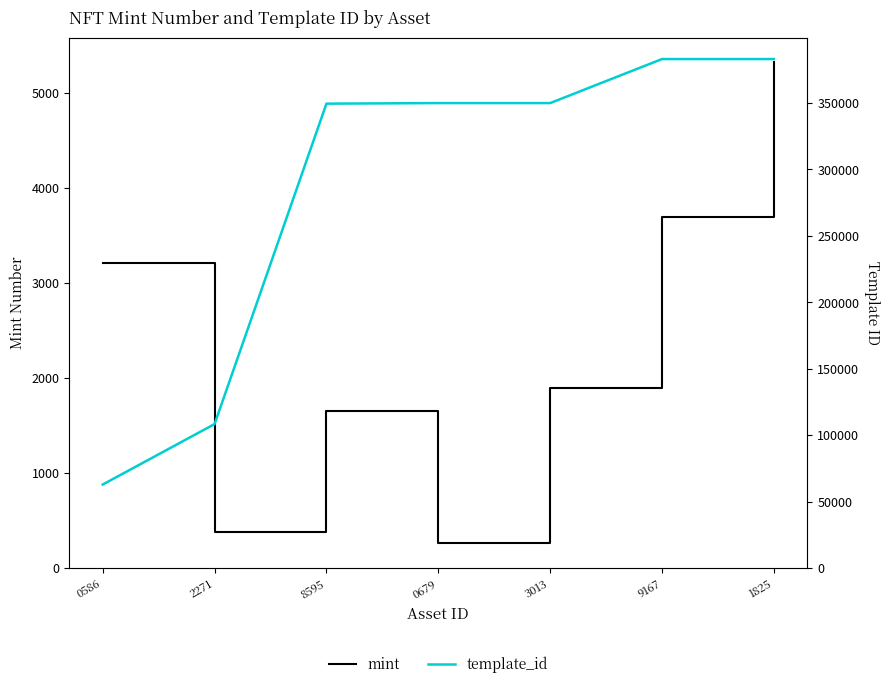

True or false: mint and template_id intersect in this chart.

False